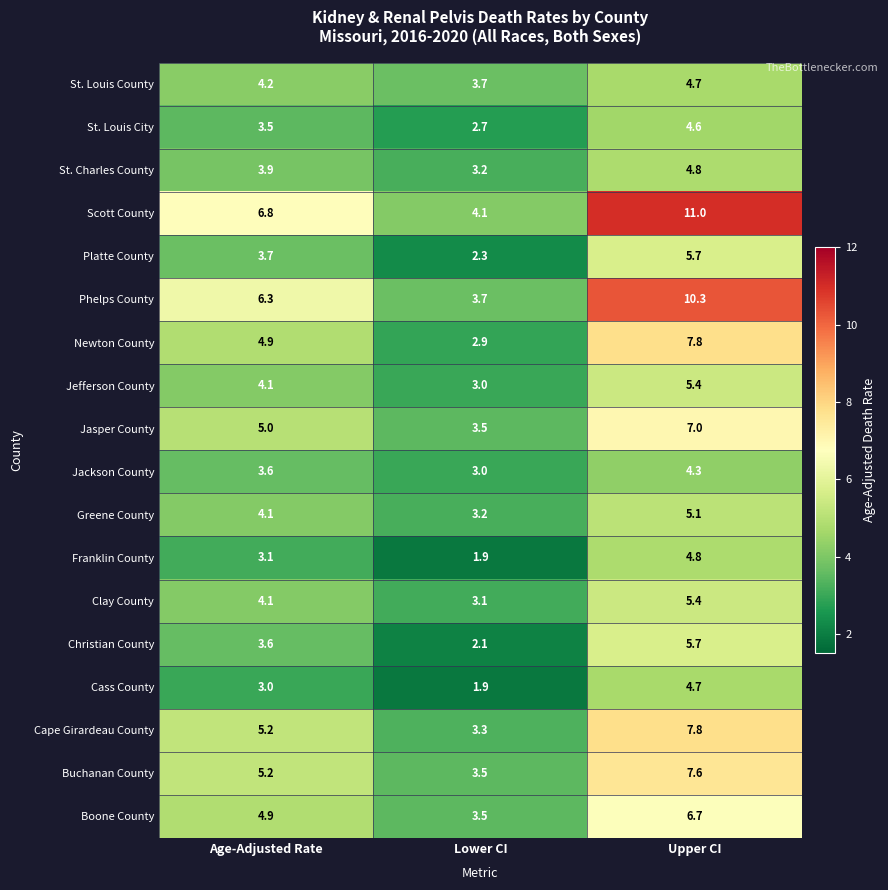

Rank the categories by Christian County value from lowest to highest.

Lower CI, Age-Adjusted Rate, Upper CI